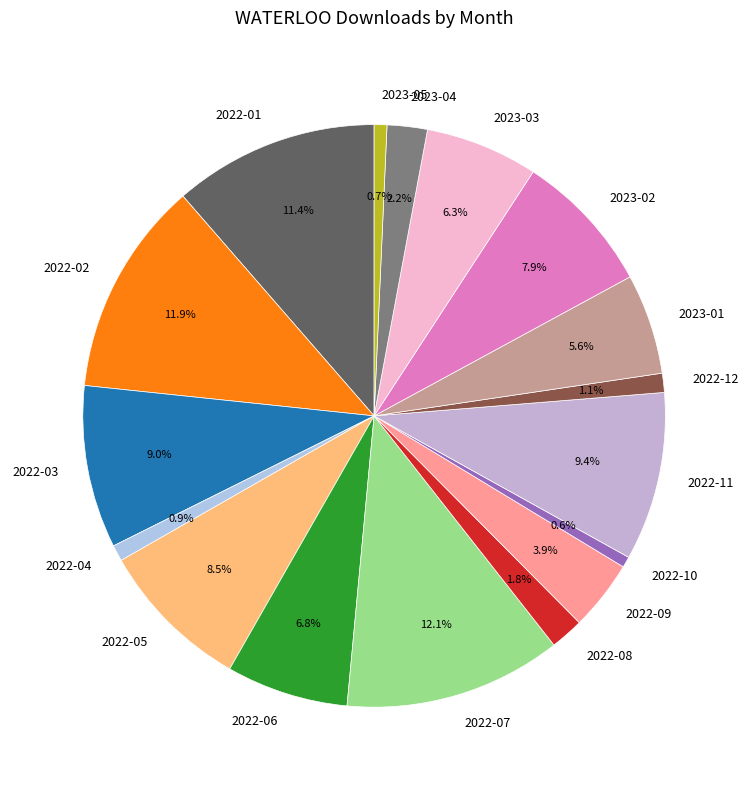

Does any single category account for the majority?

No